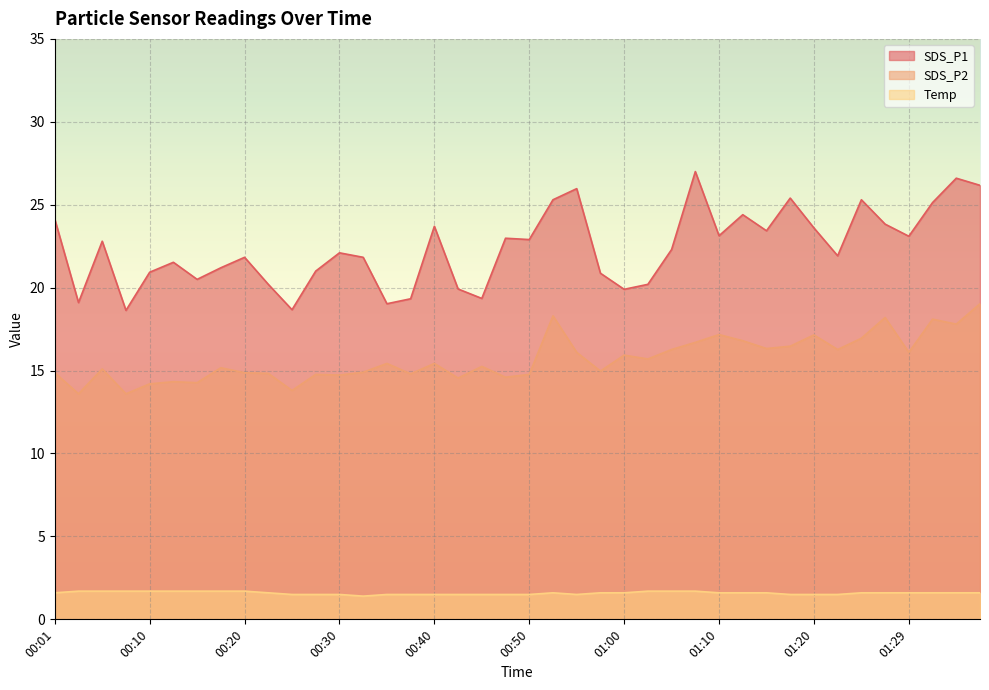

The value of Temp at 00:45 is 1.0. True or false?

False